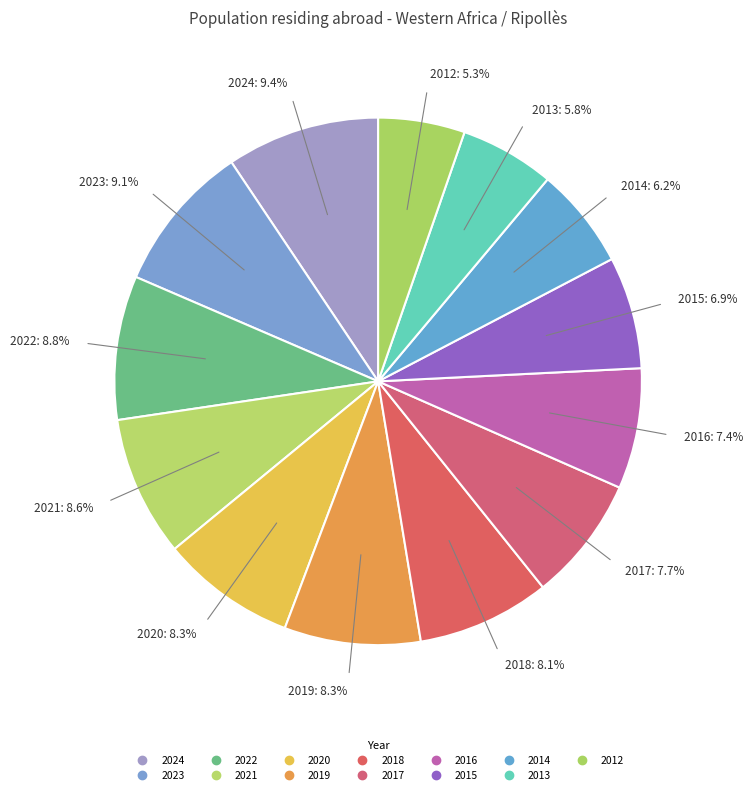

Approximately how many times larger is the value at 2012 compared to 2022?

0.6